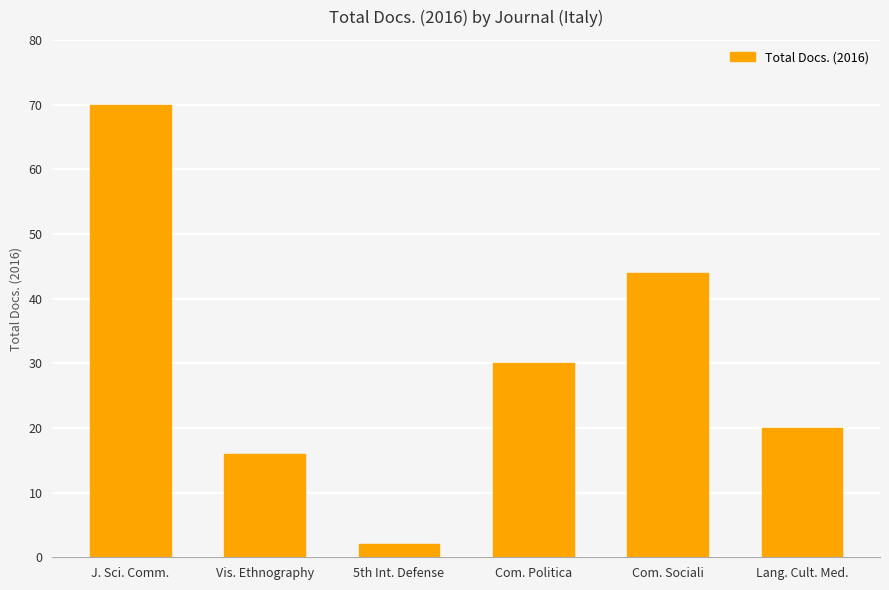

What value does the data have at Vis. Ethnography, to the nearest 10?

20